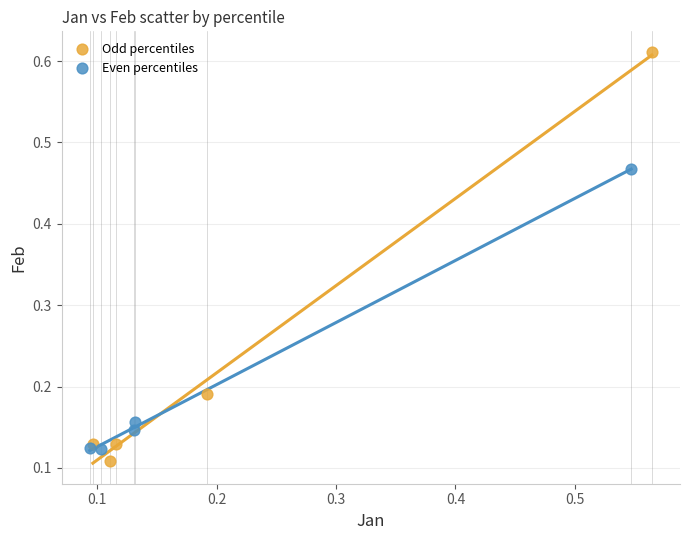

Which series reaches the maximum Y coordinate?

Odd percentiles